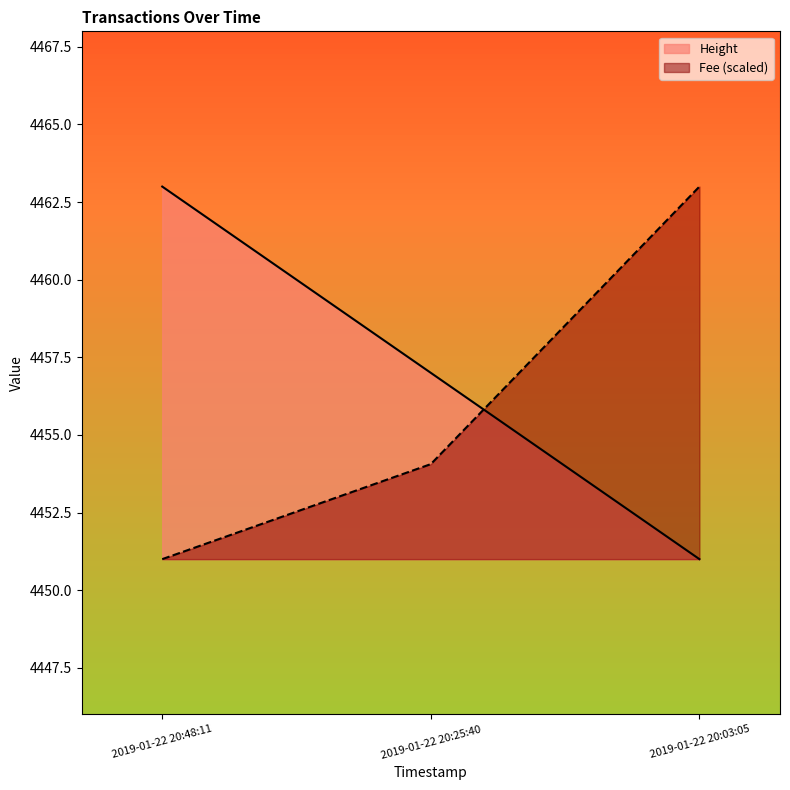

Reading left to right, what are all the values shown in this chart?

Fee: 2019-01-22 20:48:11=4451.0	2019-01-22 20:25:40=4454.1	2019-01-22 20:03:05=4463.0
Height: 2019-01-22 20:48:11=4463.0	2019-01-22 20:25:40=4457.0	2019-01-22 20:03:05=4451.0